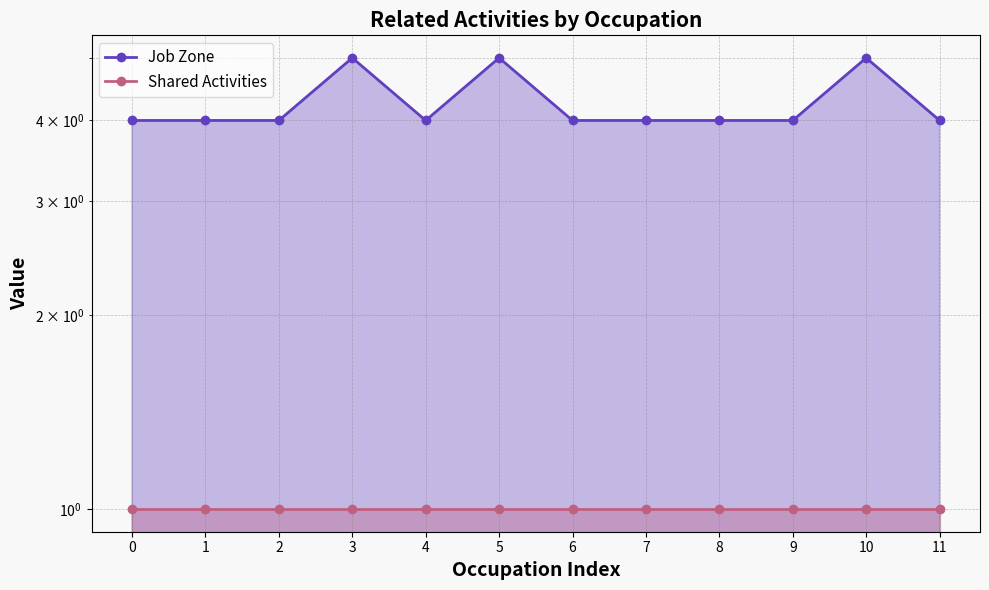

What is the maximum value shown in the chart?

5